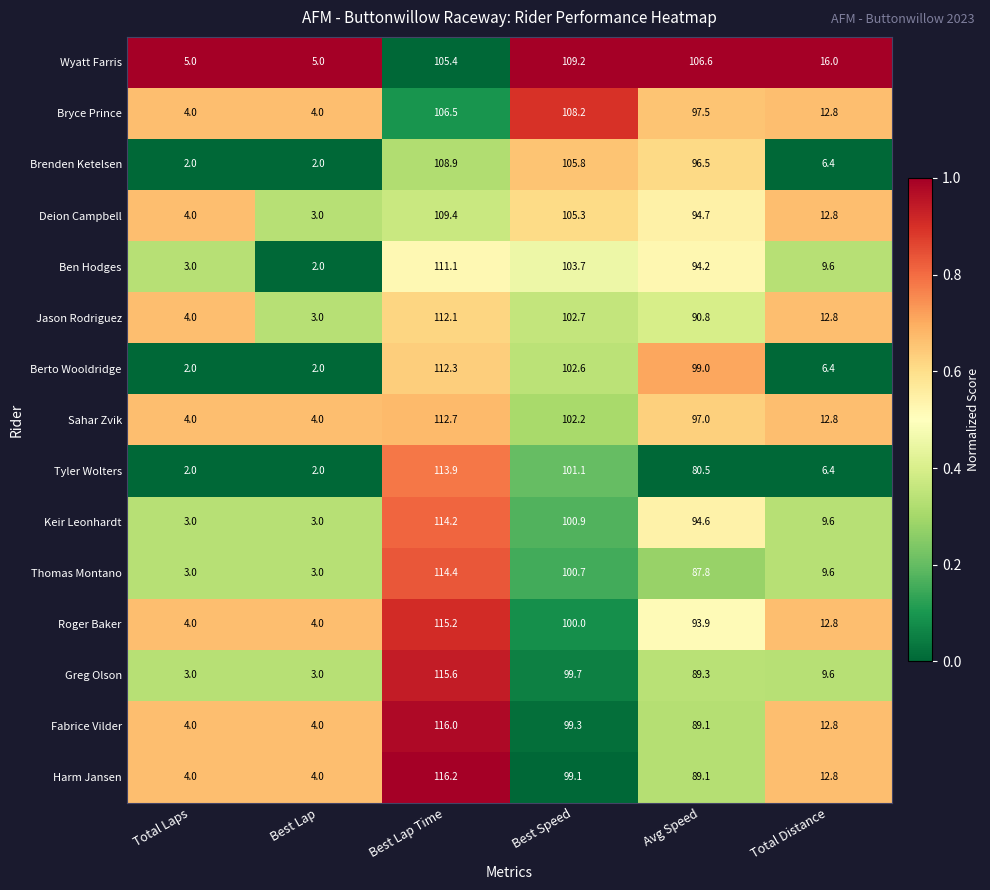

True or false: Bryce Prince has a value of 4.0 at Best Lap.

True